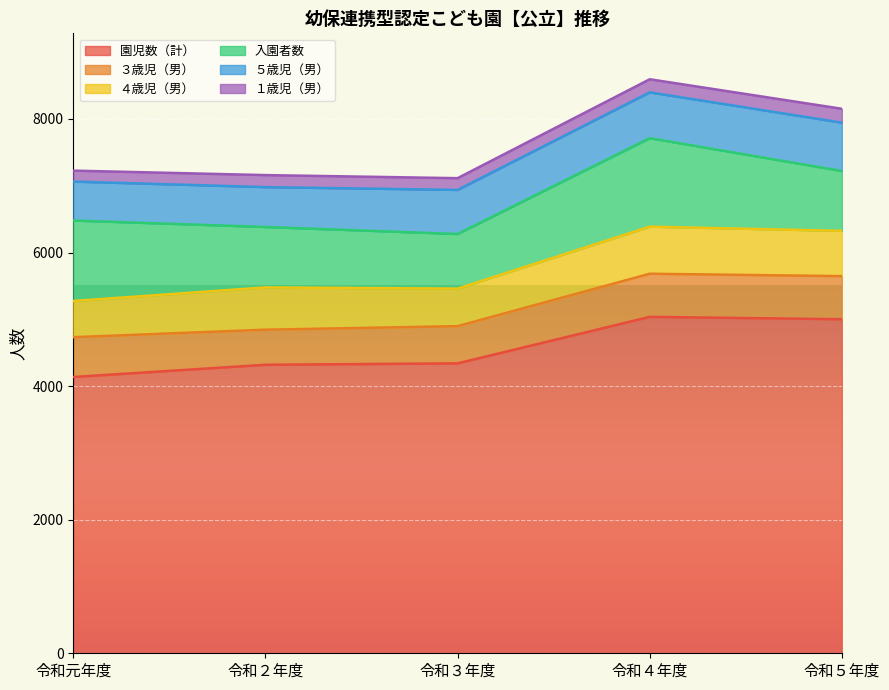

List the labels in order of 入園者数 value, smallest first.

令和３年度, 令和５年度, 令和２年度, 令和元年度, 令和４年度